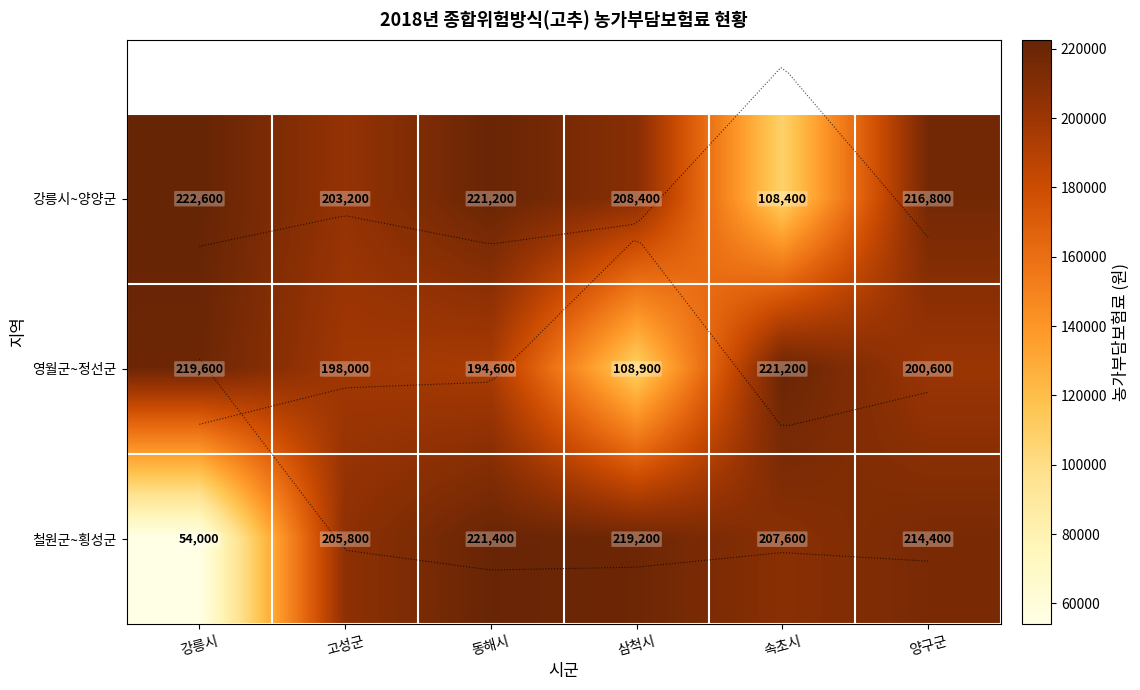

The value at 부천시 is 311859. True or false?

False